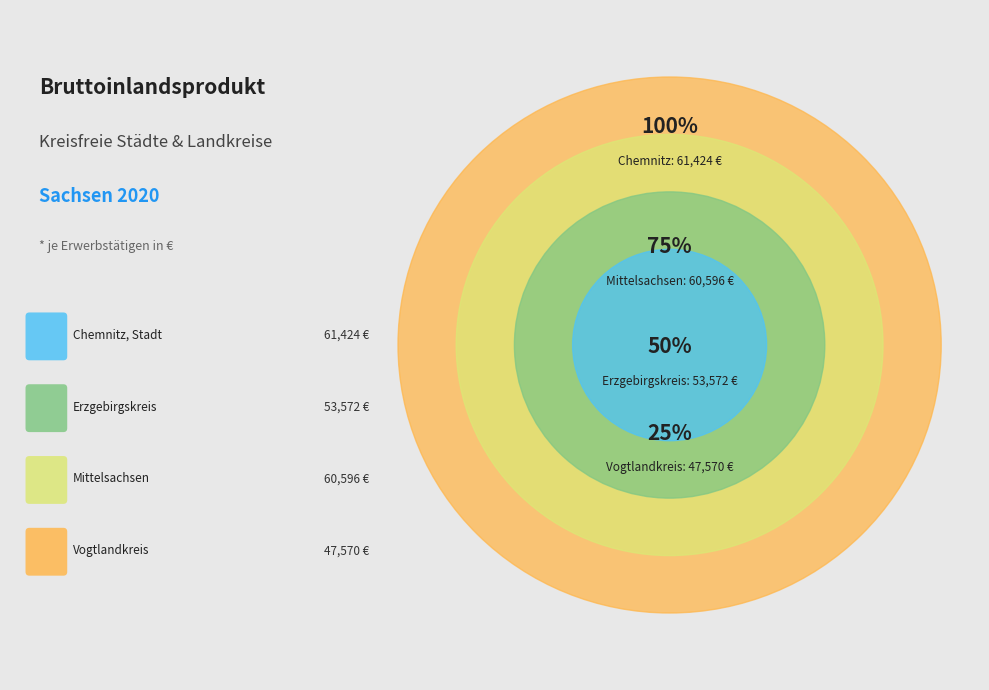

Which slice is the smallest?

Vogtlandkreis